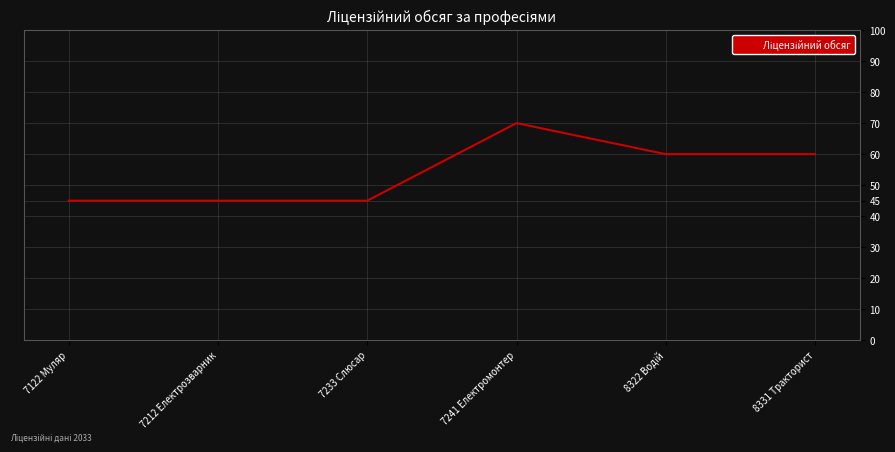

Reading left to right, list all the values displayed in this chart.

45	45	45	70	60	60